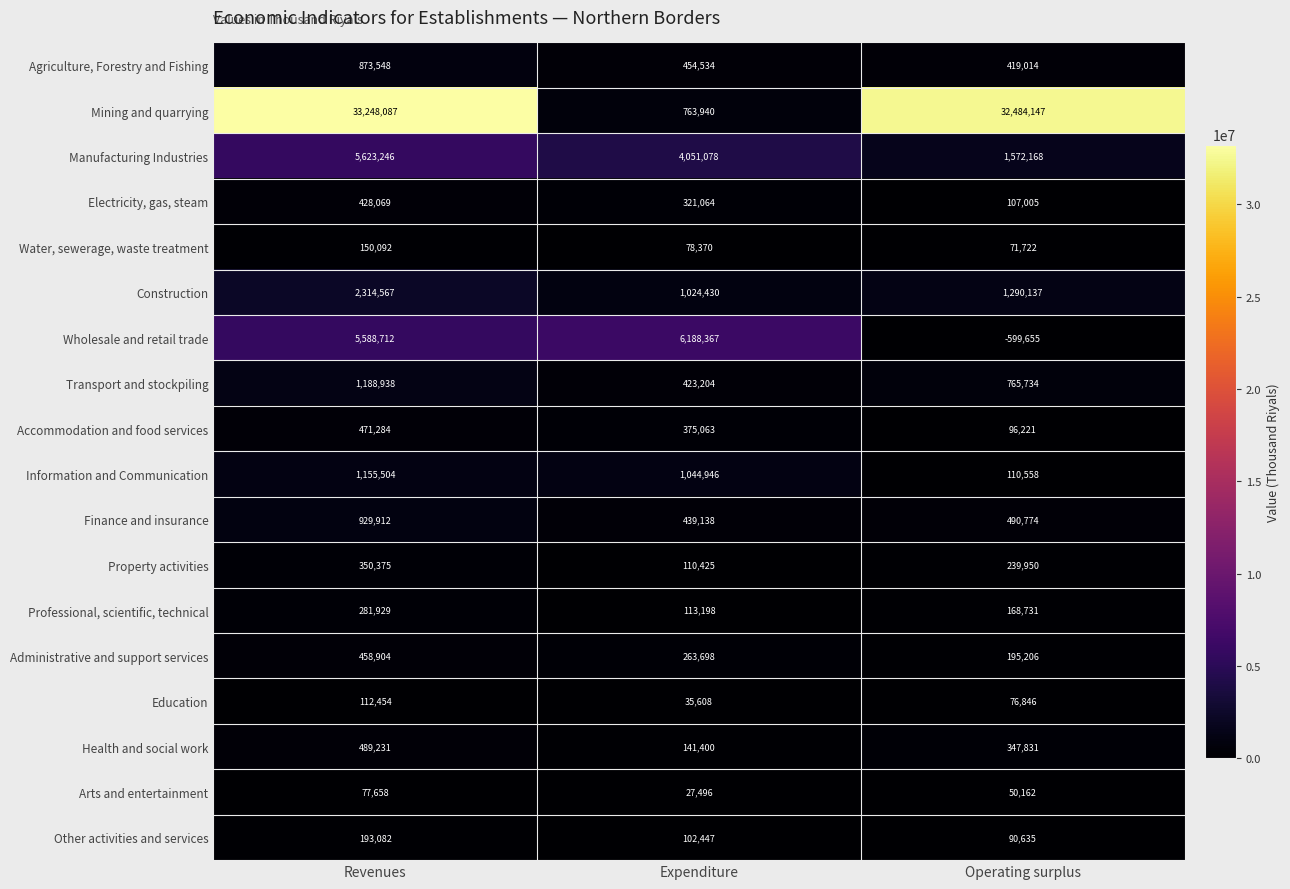

What value does the Other activities and services series have at Operating surplus, to the nearest 10?

90640